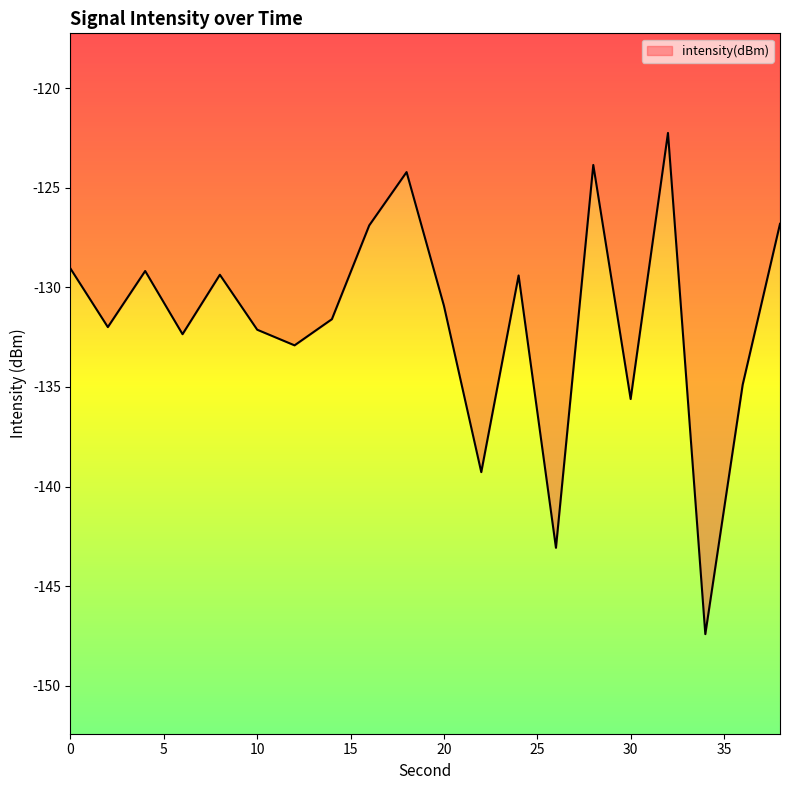

What is the greatest value displayed?

-122.2